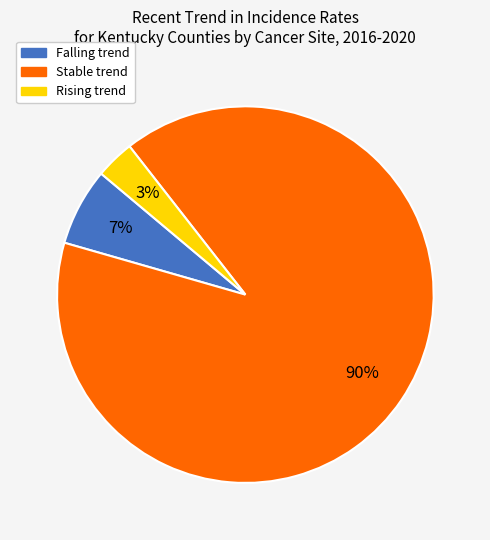

Count the number of slices in the pie.

3